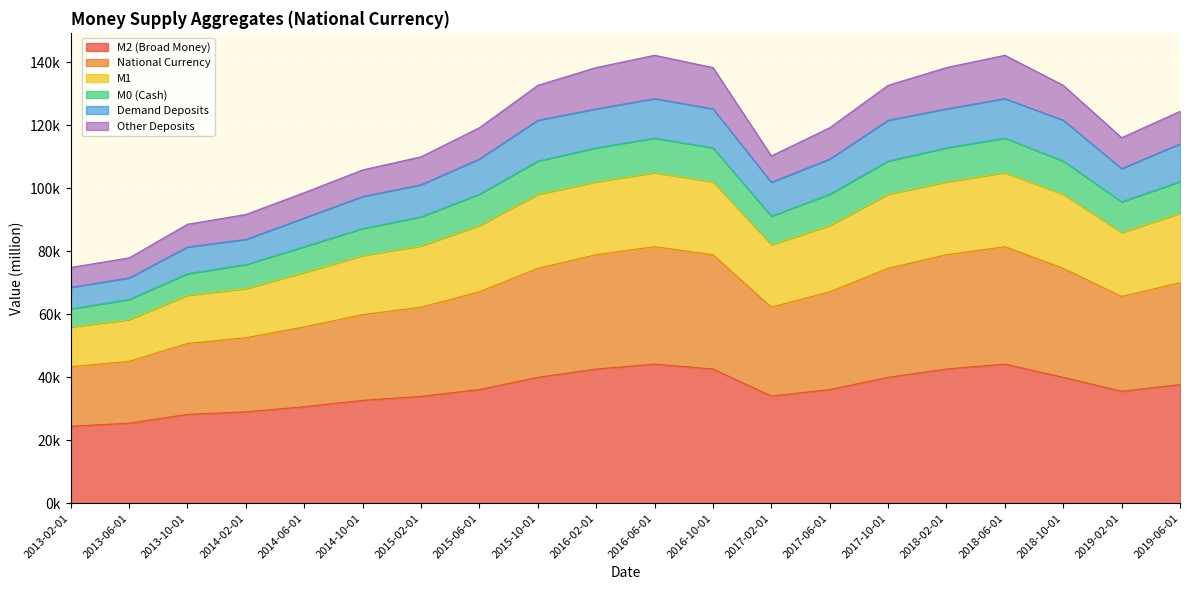

Rank the categories by M0 (Cash) value from highest to lowest.

2016-06-01, 2018-06-01, 2016-02-01, 2016-10-01, 2018-02-01, 2015-10-01, 2017-10-01, 2018-10-01, 2019-06-01, 2015-06-01, 2017-06-01, 2019-02-01, 2017-02-01, 2015-02-01, 2014-10-01, 2014-06-01, 2014-02-01, 2013-10-01, 2013-06-01, 2013-02-01